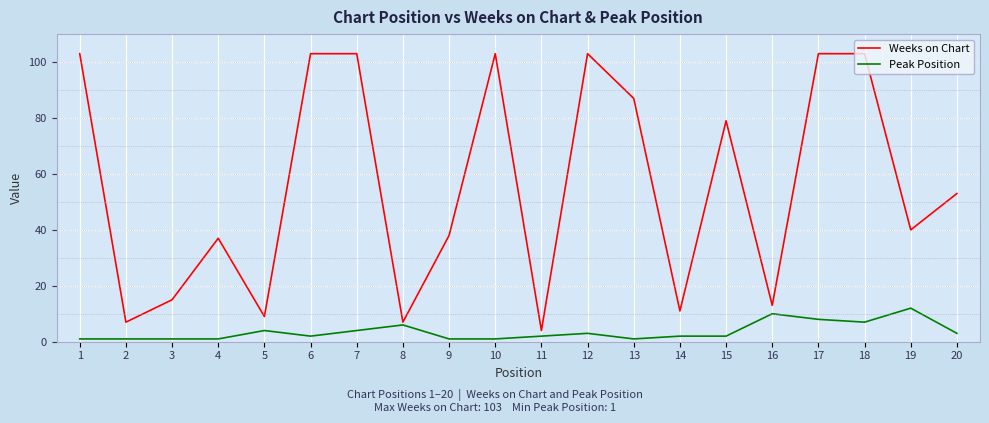

Which series has the widest spread of values?

Weeks on Chart